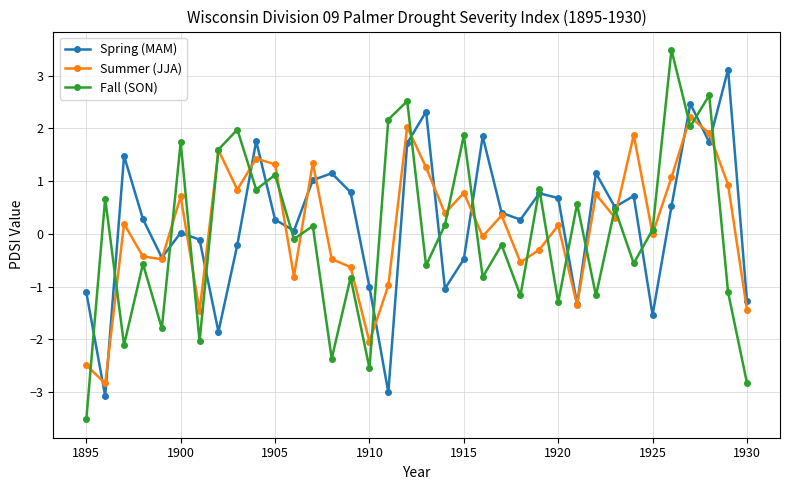

Which series has the widest spread of values?

Fall (SON)